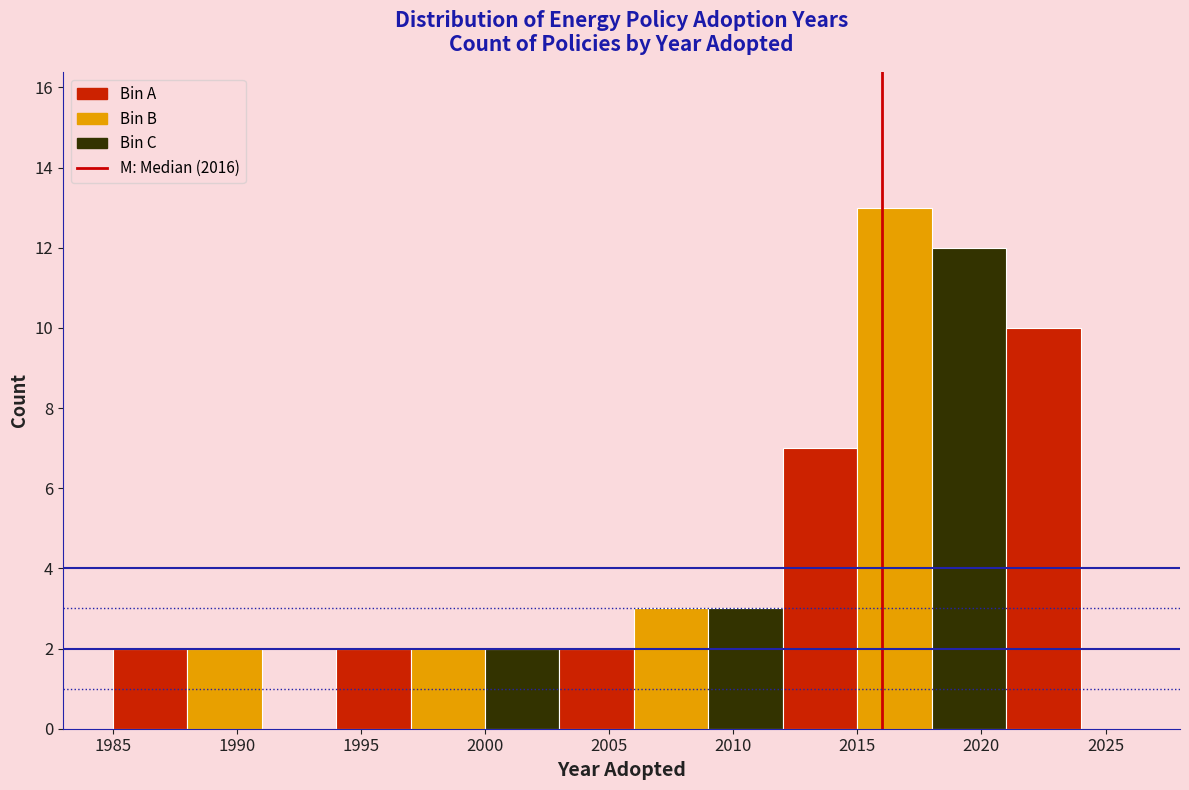

Over which range of the x-axis is the bar tallest?

2015 to 2018